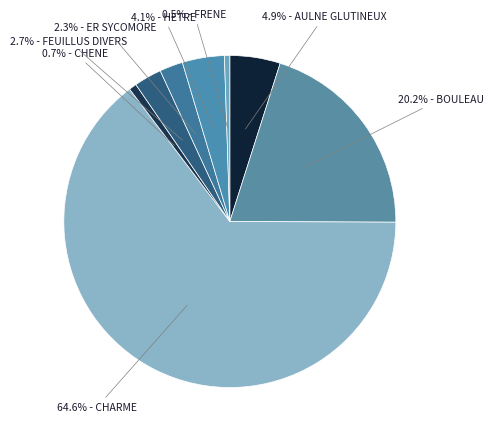

Count the number of slices in the pie.

8